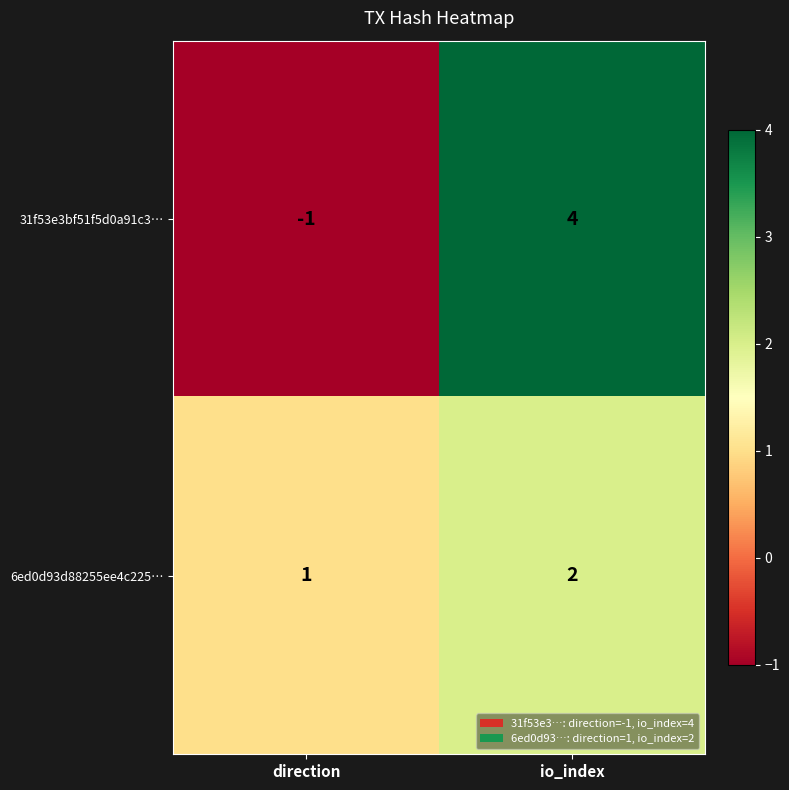

Is it true that 6ed0d93d88255ee4c225… equals 2 at io_index?

True